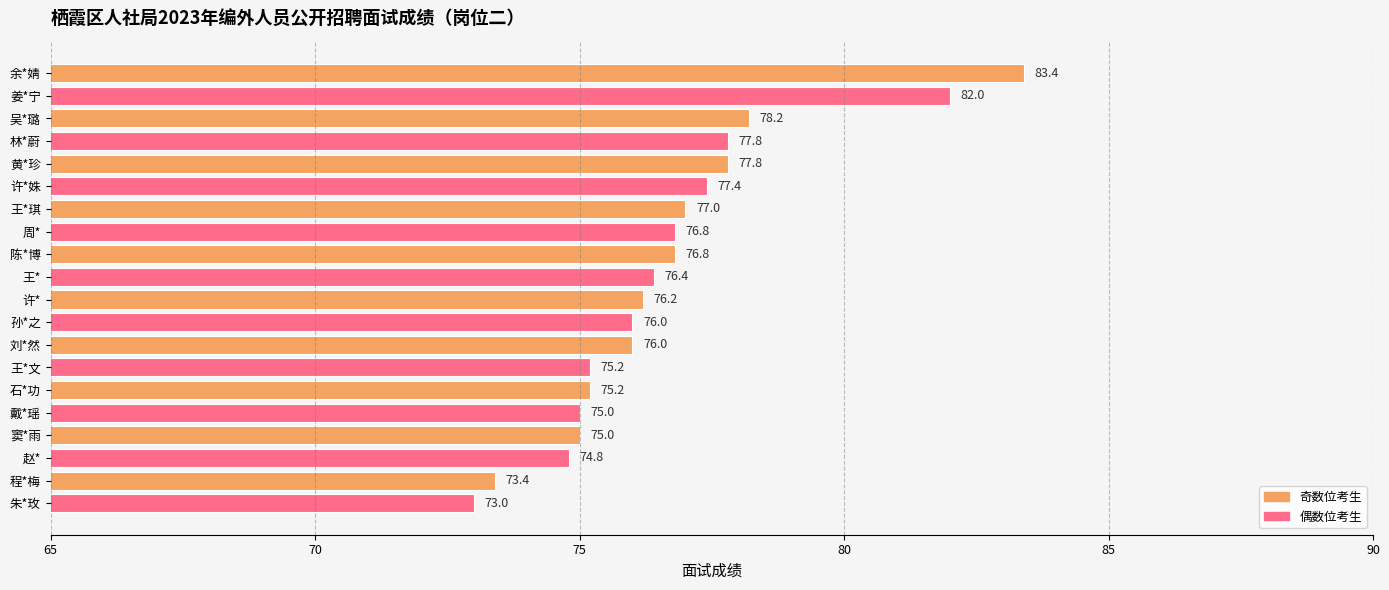

Approximately how many times larger is the value at 余*婧 compared to 林*蔚?

1.1